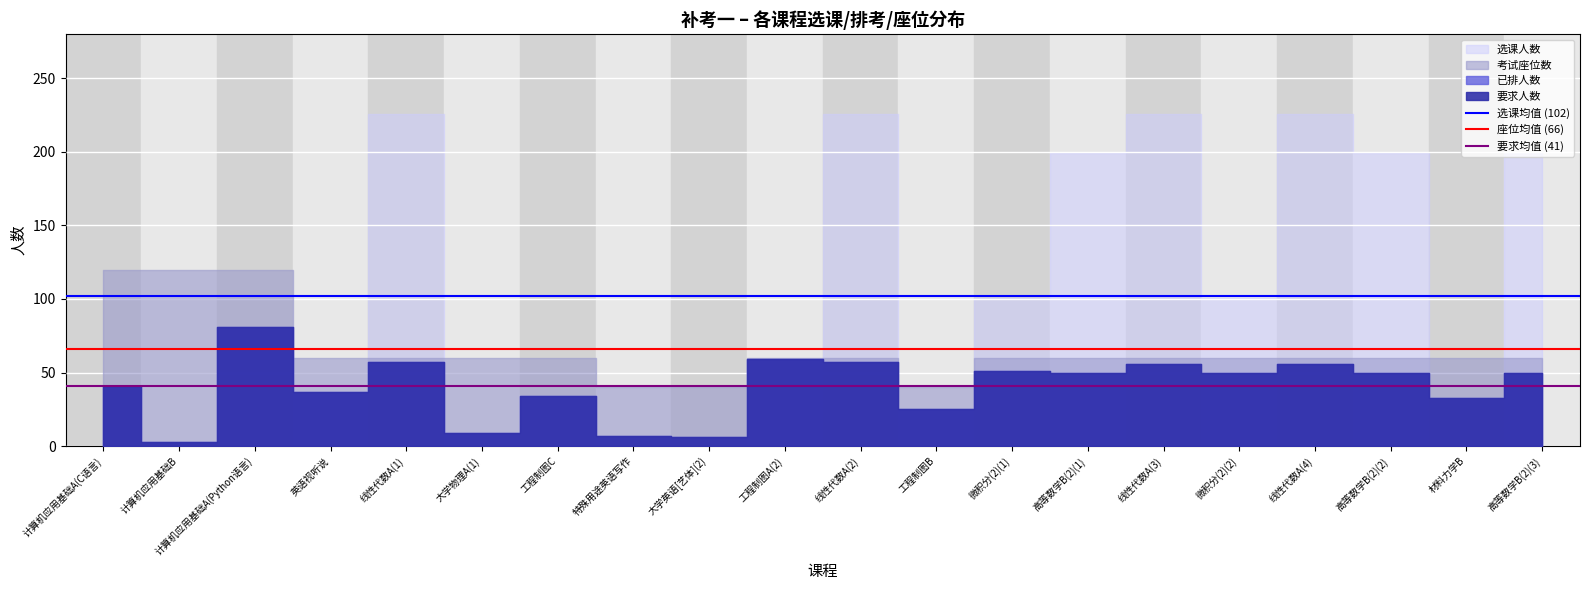

Read the 要求均值 (41) value at 计算机应用基础B.

40.6